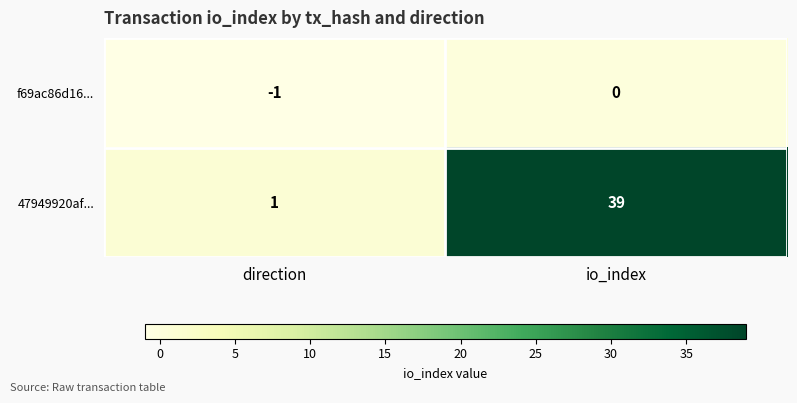

At which category is the sum across all series the highest?

io_index